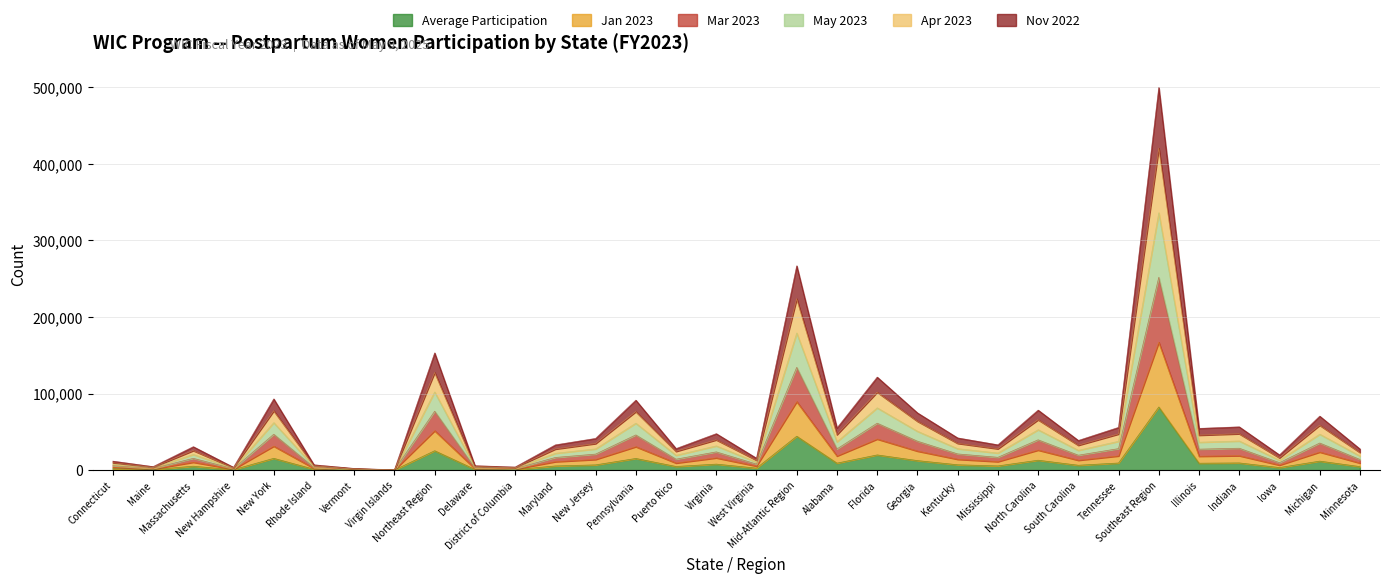

What is the spread (max minus min) of values at Maine?

3809.0